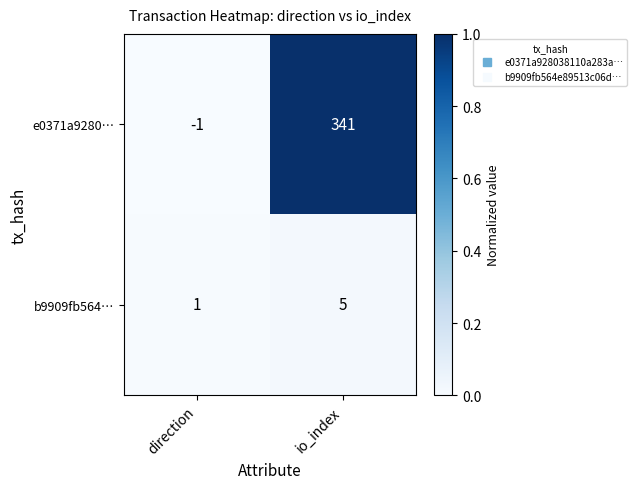

Which category has the lowest value across all series?

direction